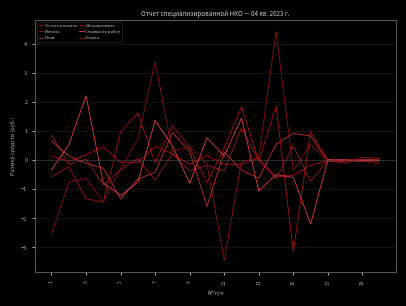

How many lines are shown in the chart?

6